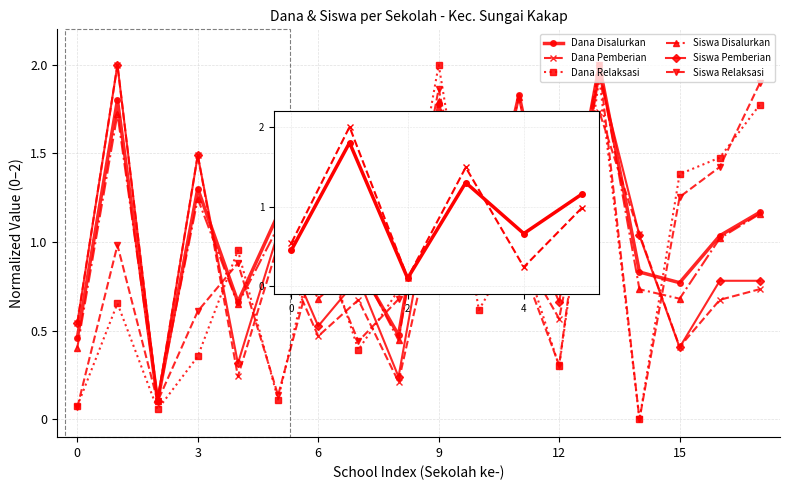

What is the maximum value for Dana Pemberian?

2.0